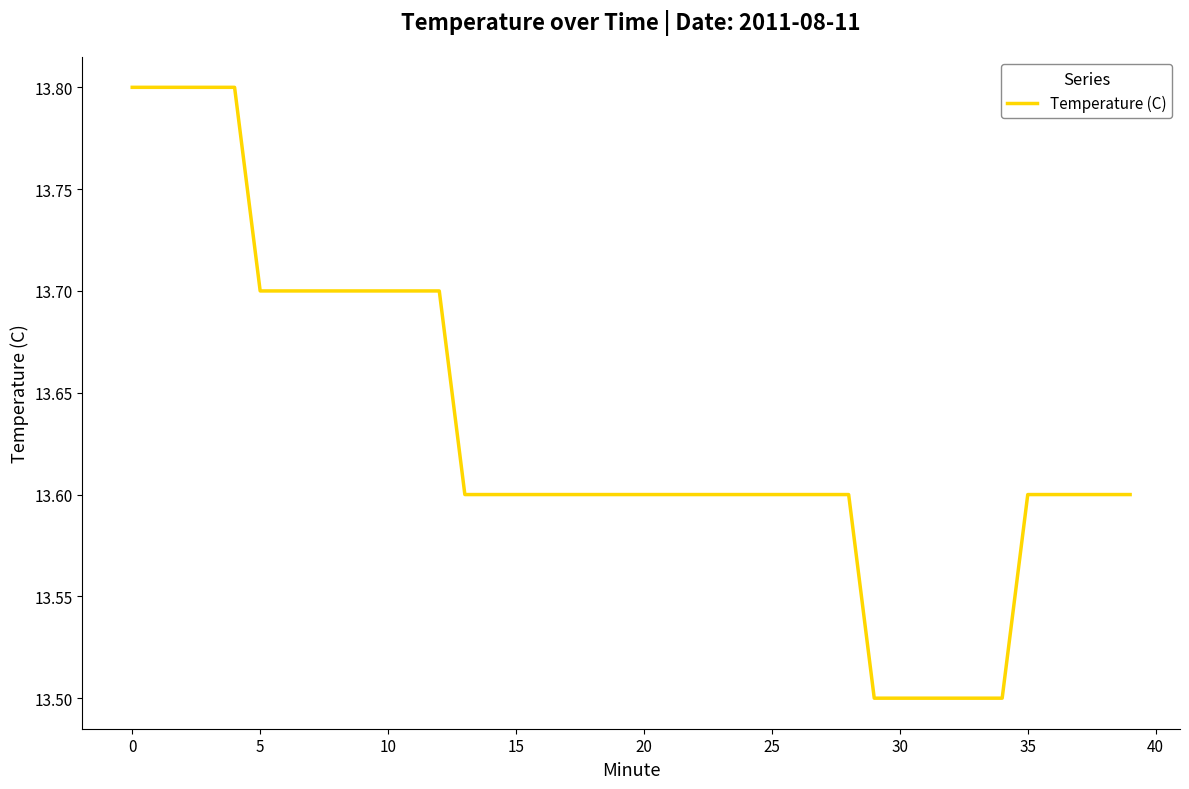

What is the difference between the maximum and minimum values?

0.3